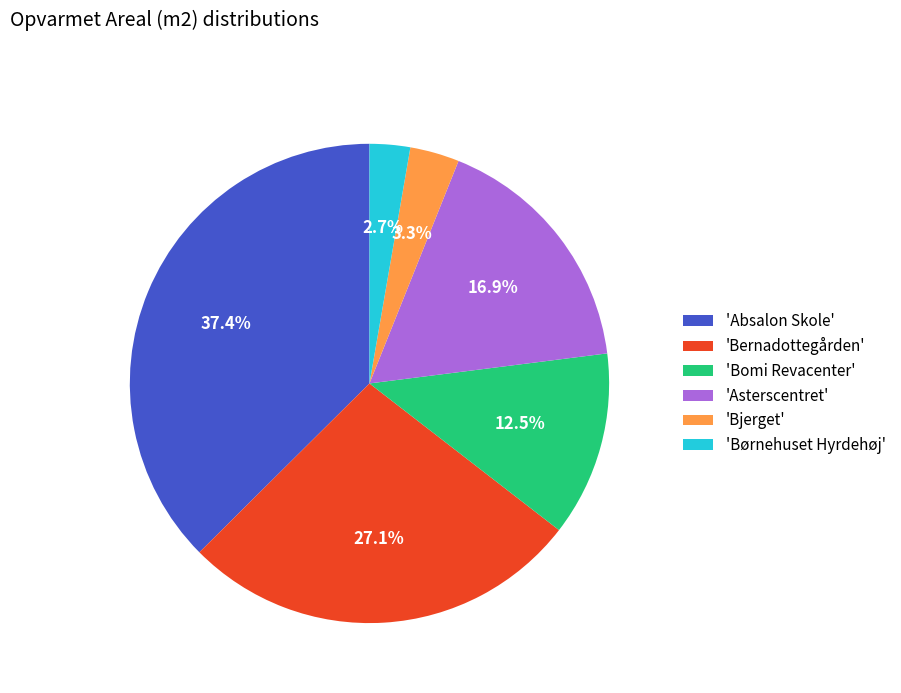

Approximately how many times larger is the value at 'Asterscentret' compared to 'Bomi Revacenter'?

1.4